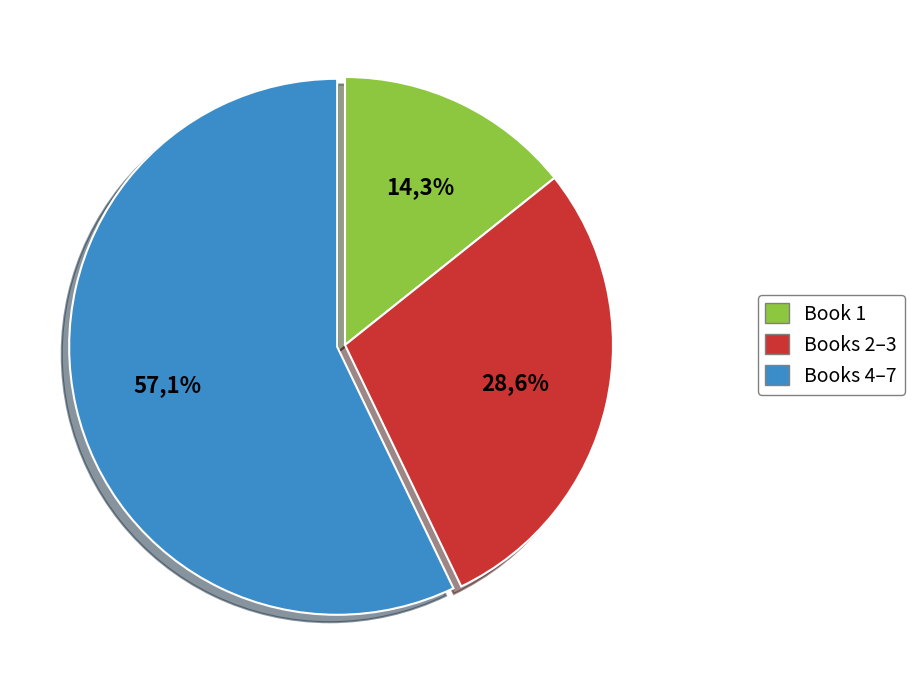

The 2 slice represents 14% of the pie. True or false?

True